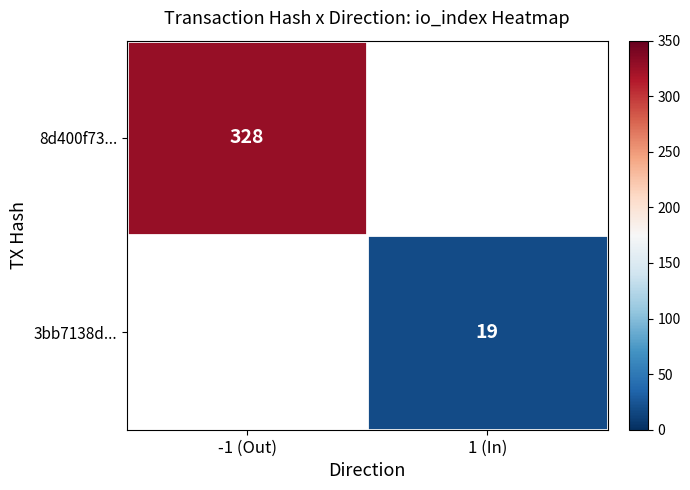

Is the value of 3bb7138d... at -1 (Out) greater than the value of 8d400f73... at 1 (In)?

No